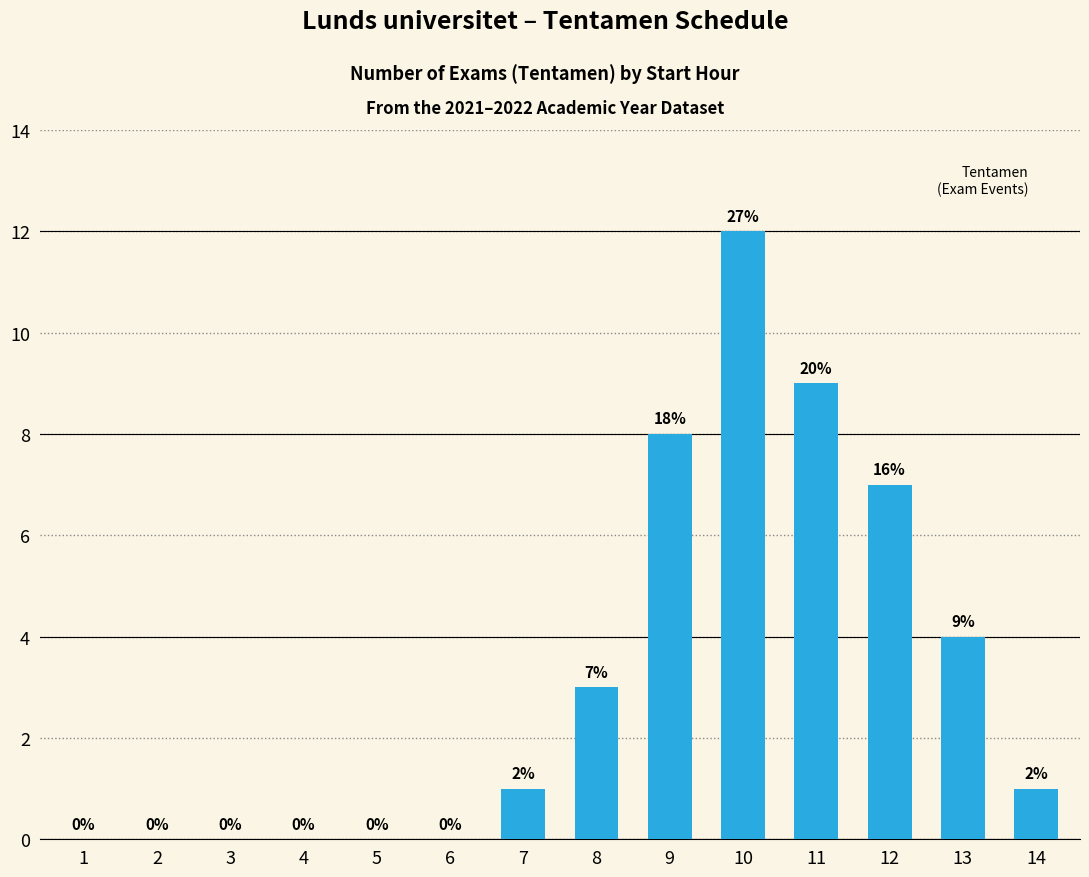

Is it true that the value at 13 is 2?

False